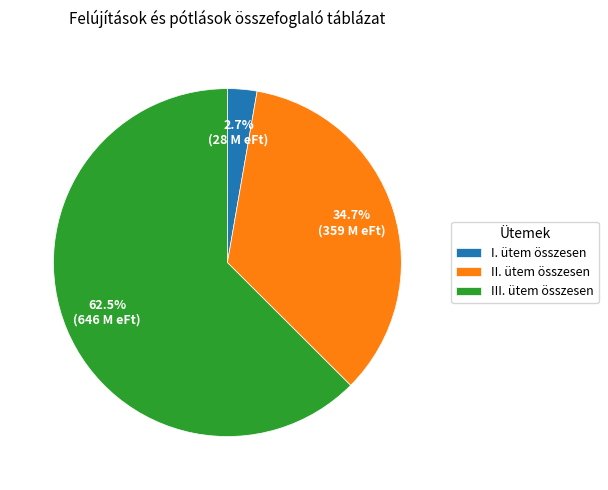

To the nearest percent, what is the average slice percentage?

33%